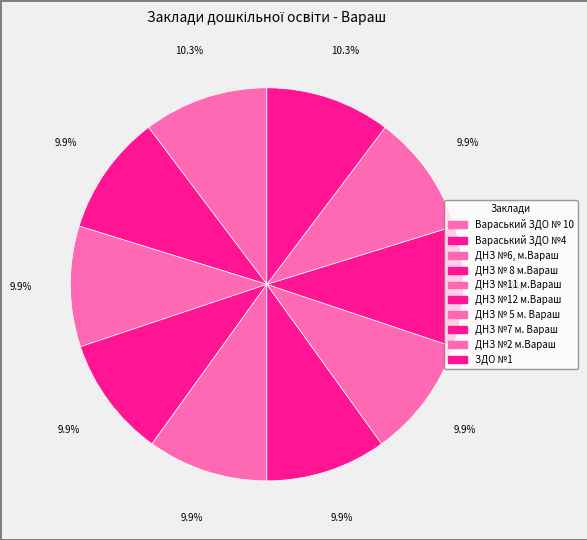

How many slices are in this pie chart?

10